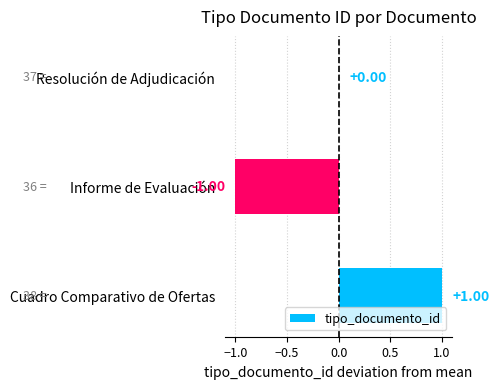

Count the values in the range -1 to 1.

3